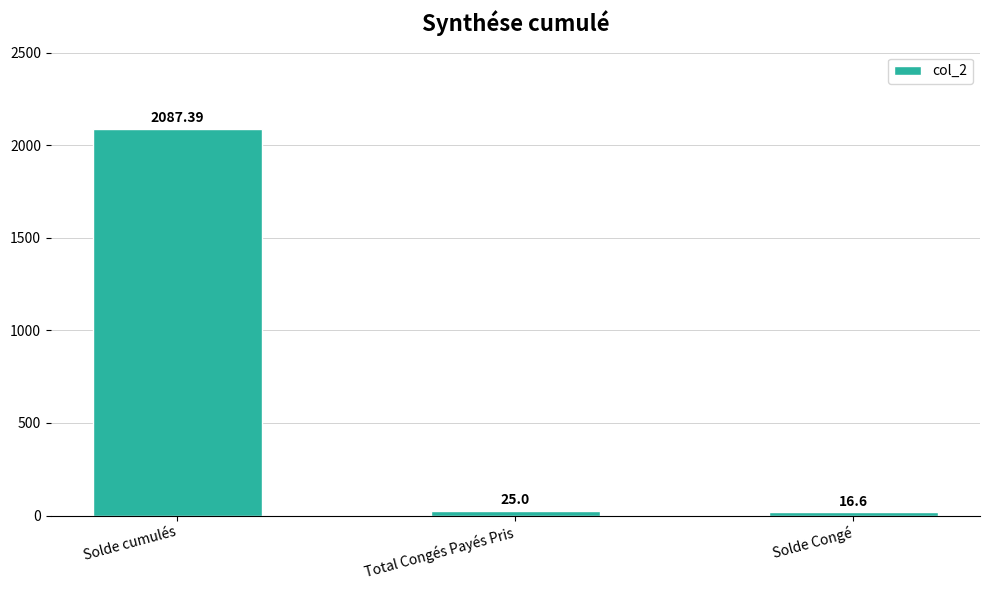

True or false: the data shows 2892.9 at Solde cumulés.

False